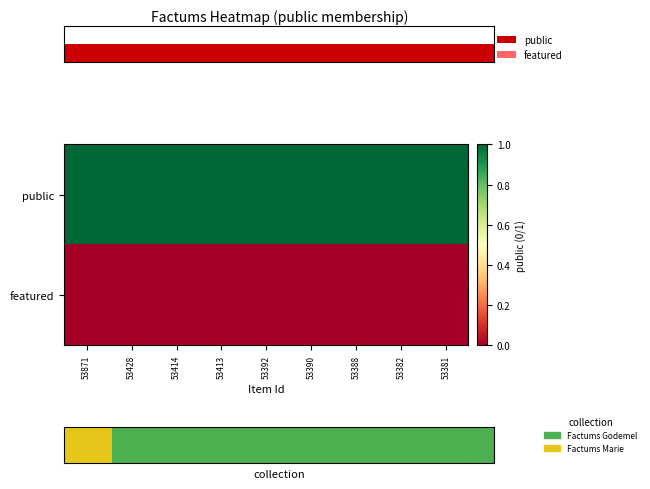

At which category does the chart reach its minimum across all series?

53871